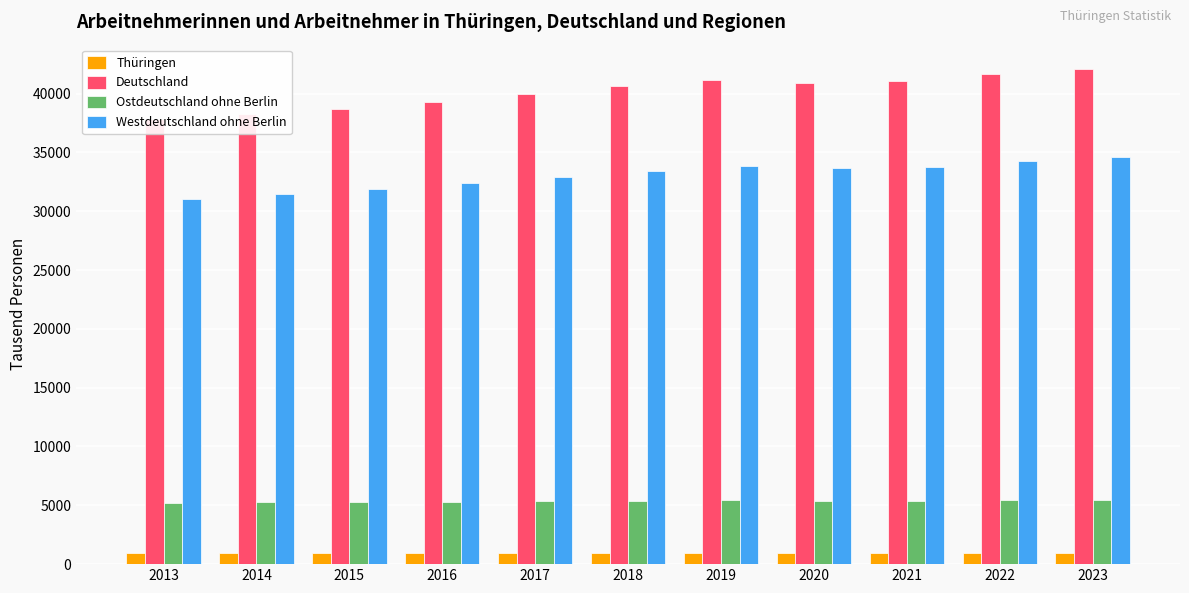

Which series has the widest spread of values?

Deutschland